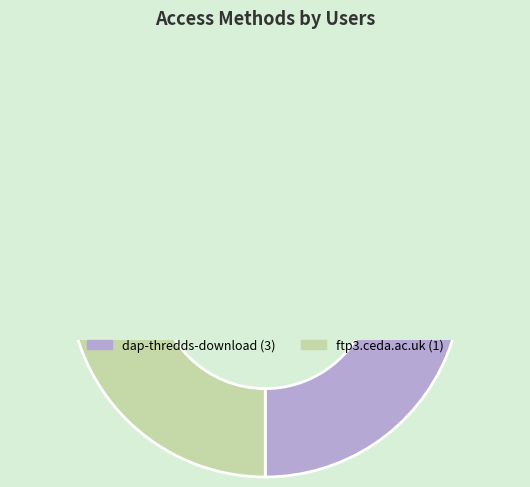

Approximately how many times larger is the value at ftp3.ceda.ac.uk compared to dap-thredds-download?

0.3